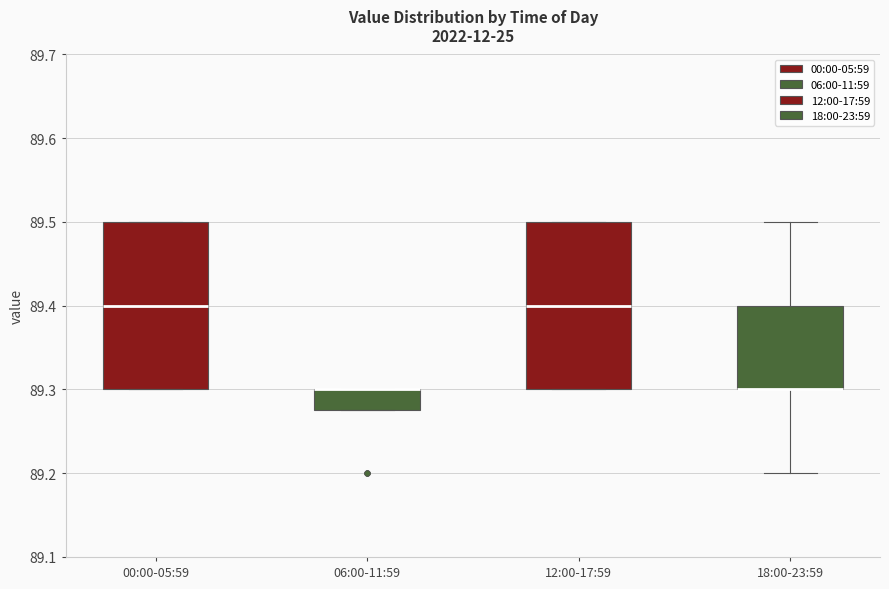

Reading left to right, read every box against the y-axis: the position of its median line, the range the box covers, and the ends of its whiskers. The values are not printed on the chart, so give them approximately, as read against the axis.

00:00-05:59: median 89.40, box 89.30 to 89.50, whiskers 89.30 to 89.50
06:00-11:59: median 89.30 (drawn on the box's upper edge), box 89.28 to 89.30, whiskers 89.28 to 89.30
12:00-17:59: median 89.40, box 89.30 to 89.50, whiskers 89.30 to 89.50
18:00-23:59: median 89.30 (drawn on the box's lower edge), box 89.30 to 89.40, whiskers 89.20 to 89.50